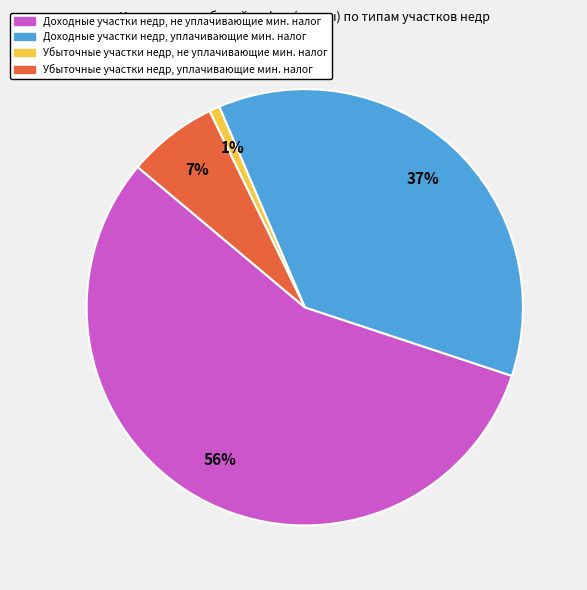

To the nearest percent, what is the average slice percentage?

25%